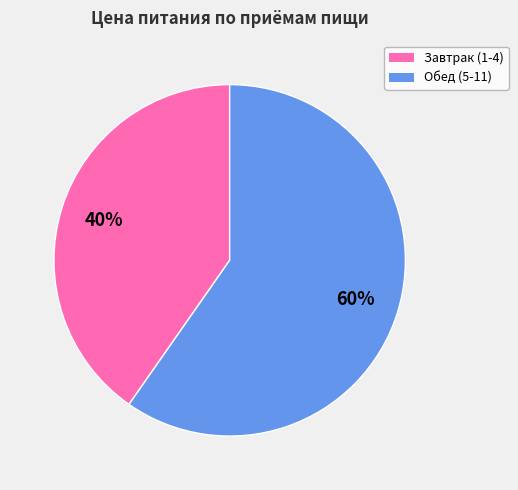

Rank the categories by value from highest to lowest.

Обед (5-11), Завтрак (1-4)